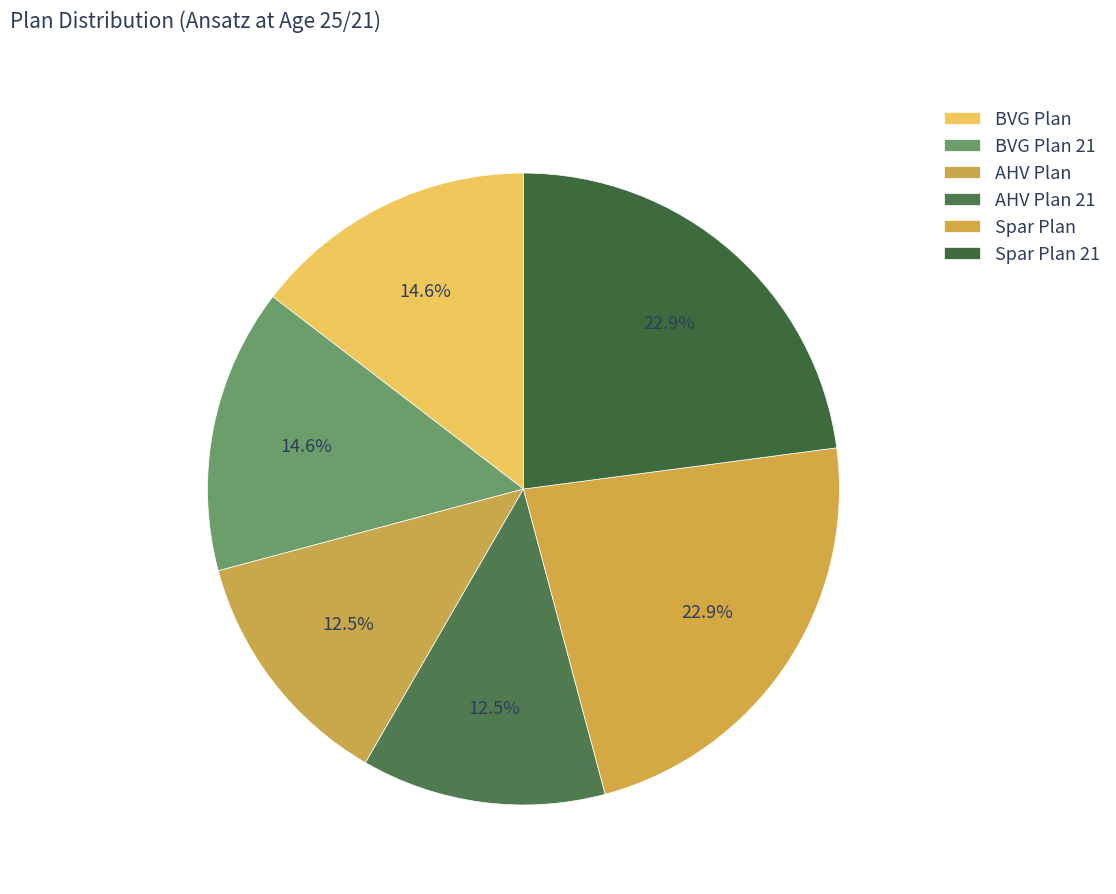

To the nearest percent, what is the combined percentage of AHV Plan 21 and AHV Plan?

25%